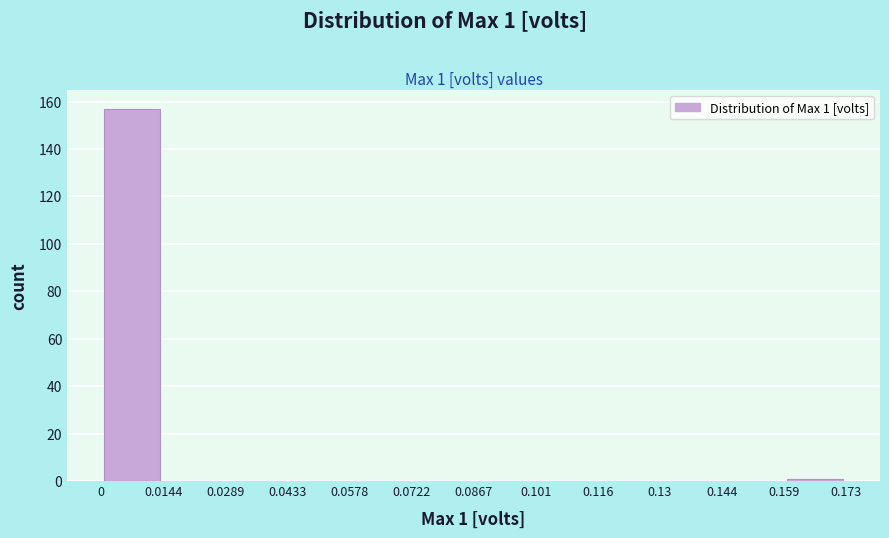

Over which range of the x-axis is the bar tallest?

0 to 0.0144